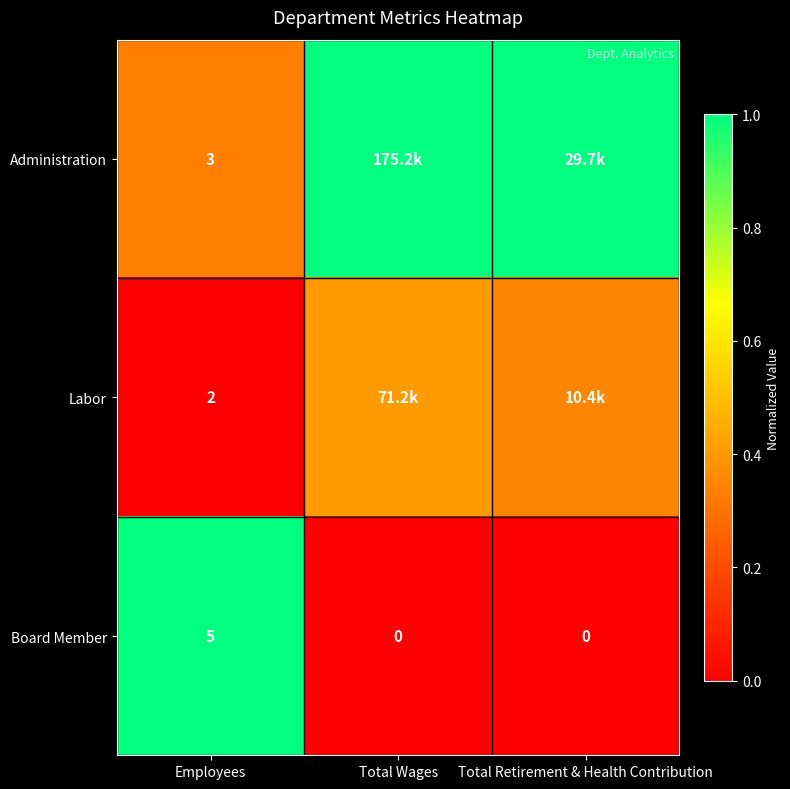

At which category is the sum across all series the highest?

Total Wages